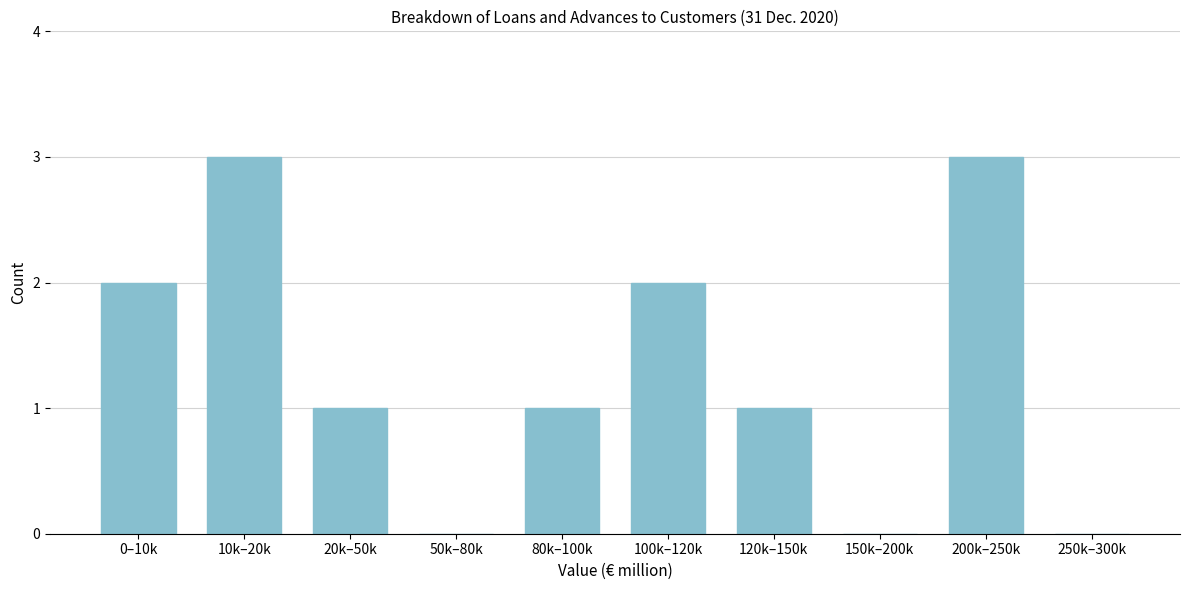

Reading left to right, transcribe all the data shown in this chart.

0–10k=2	10k–20k=3	20k–50k=1	50k–80k=0	80k–100k=1	100k–120k=2	120k–150k=1	150k–200k=0	200k–250k=3	250k–300k=0